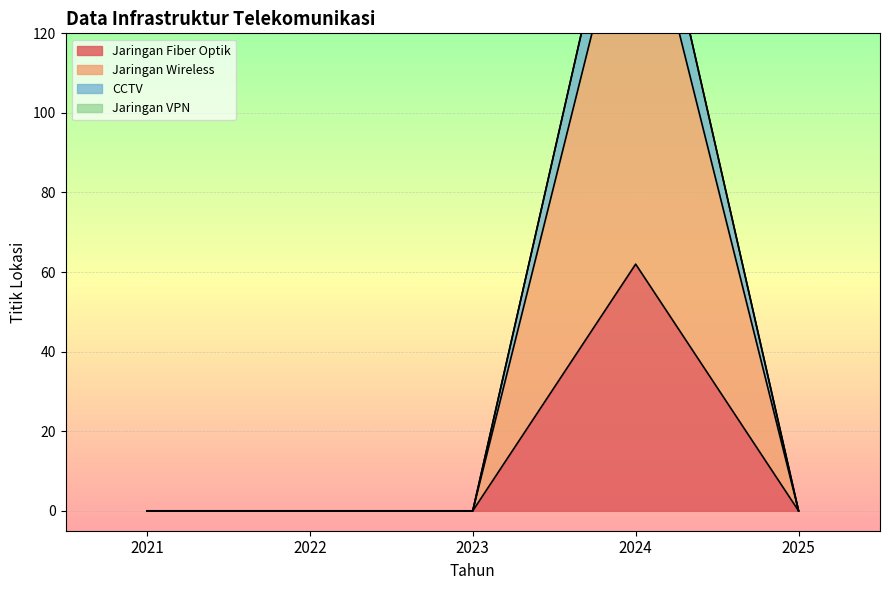

Rank the series at 2023 from highest to lowest value.

Jaringan Fiber Optik, Jaringan Wireless, CCTV